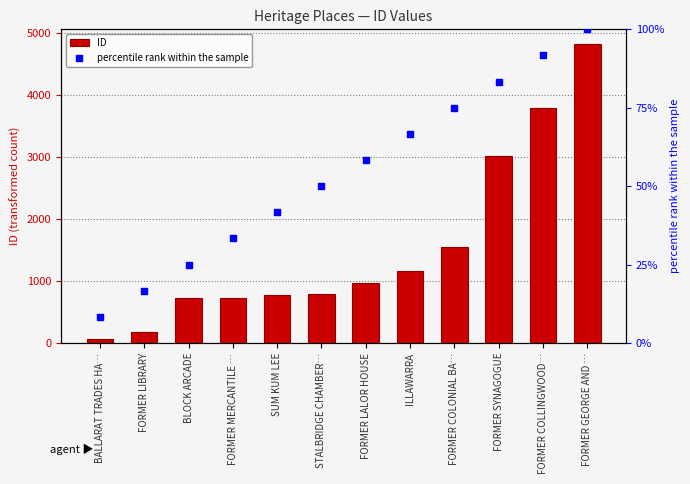

Is the value of percentile rank within the sample at SUM KUM LEE greater than the value of ID at ILLAWARRA?

No